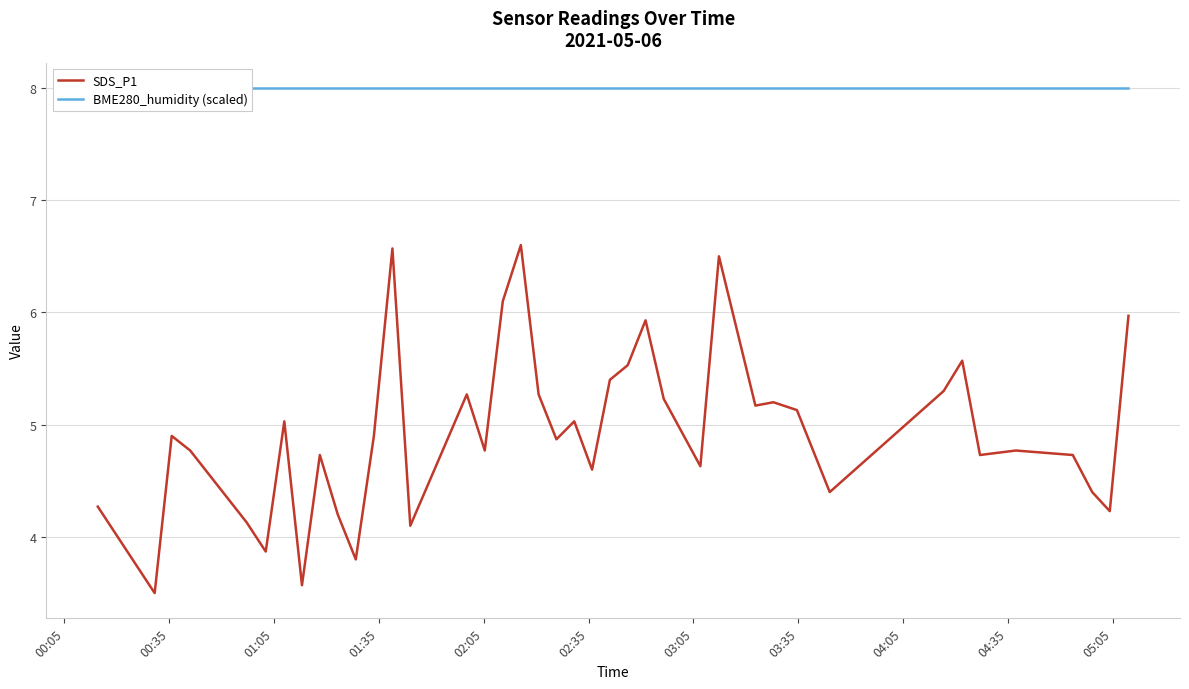

True or false: BME280_humidity (scaled) and SDS_P1 intersect in this chart.

False